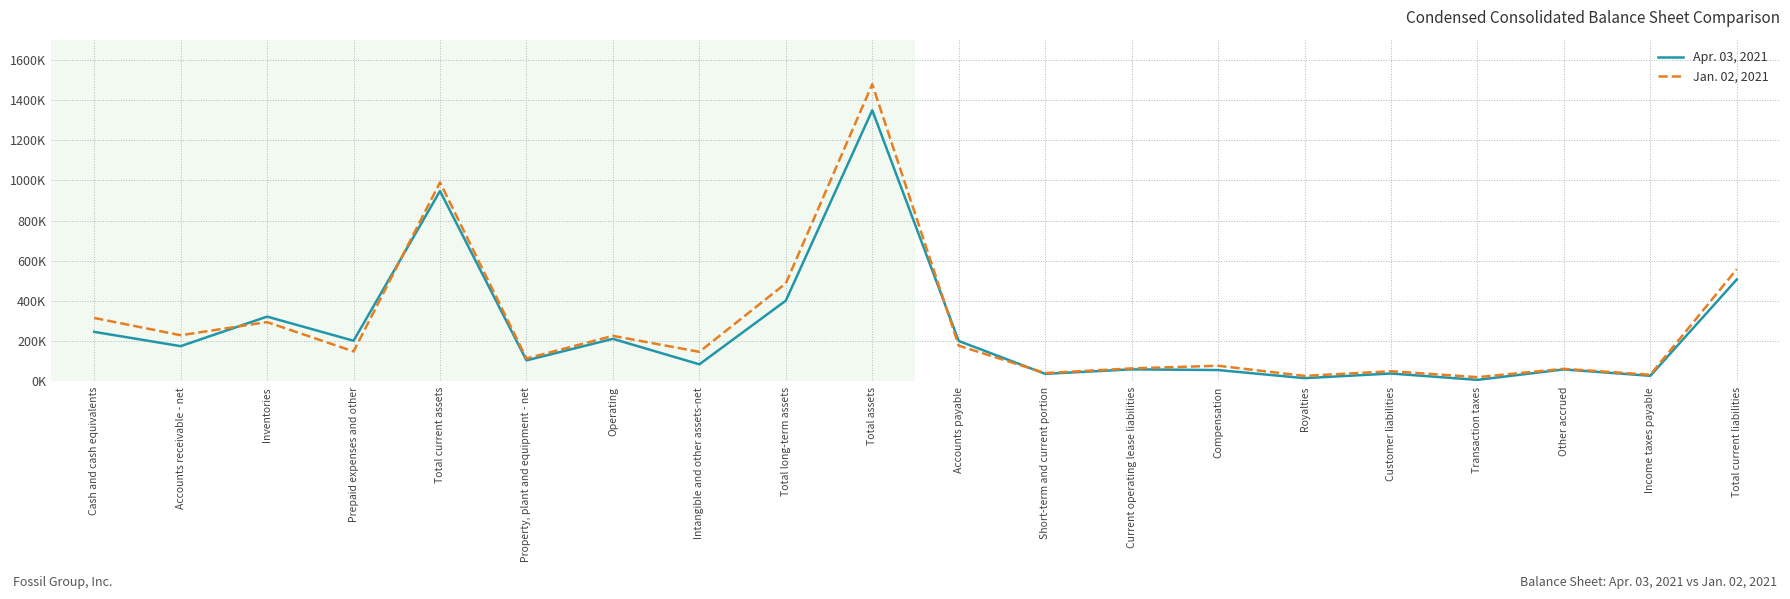

Between which two adjacent categories do Apr. 03, 2021 and Jan. 02, 2021 first intersect?

Accounts receivable - net and Inventories